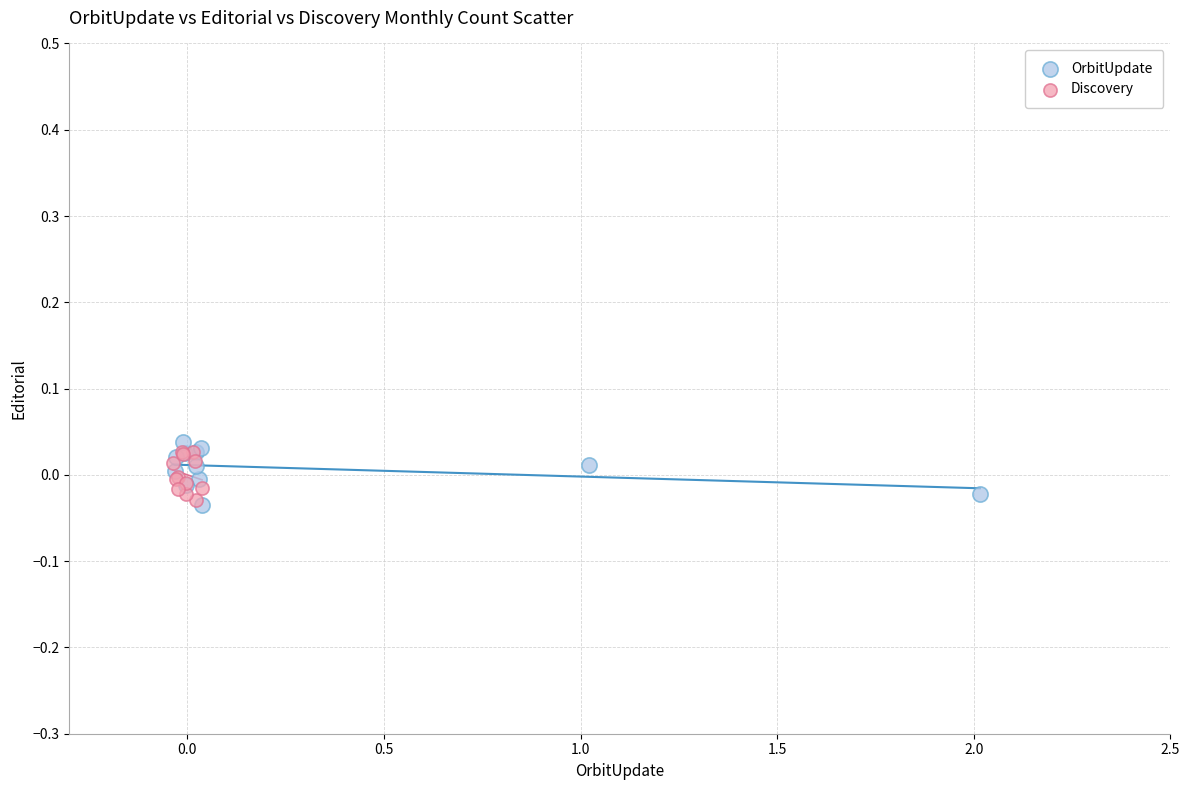

Which series has the widest spread of Y values?

OrbitUpdate